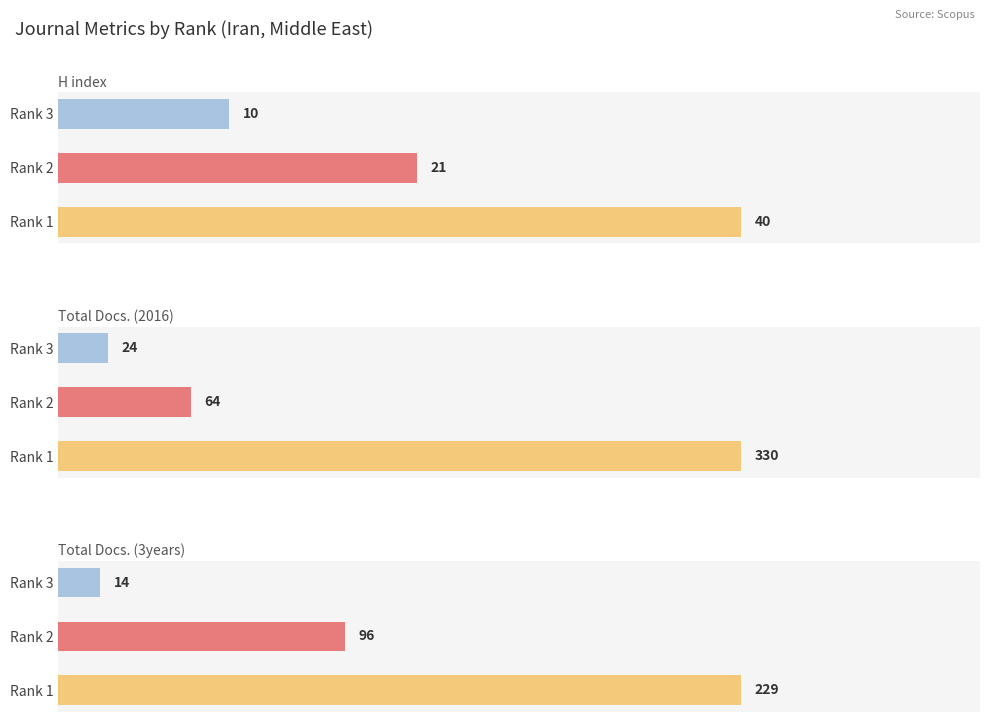

What is the total value across all series at Rank 2?

181